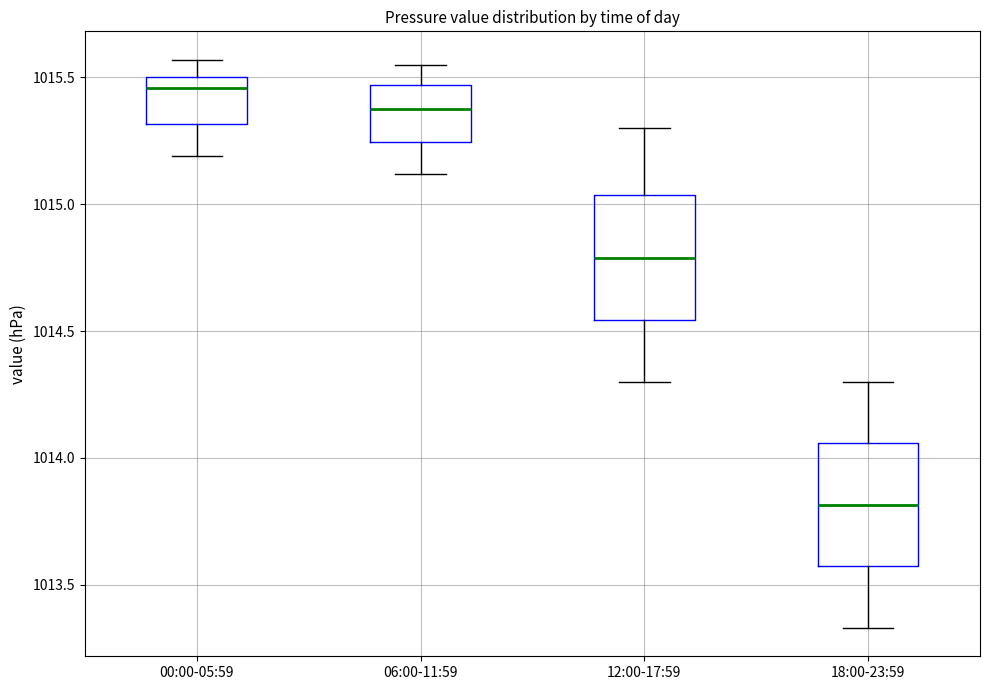

Reading left to right, read every box against the y-axis: the position of its median line, the range the box covers, and the ends of its whiskers. The values are not printed on the chart, so give them approximately, as read against the axis.

00:00-05:59: median 1015.45, box 1015.30 to 1015.50, whiskers 1015.20 to 1015.55
06:00-11:59: median 1015.40, box 1015.25 to 1015.45, whiskers 1015.10 to 1015.55
12:00-17:59: median 1014.80, box 1014.55 to 1015.05, whiskers 1014.30 to 1015.30
18:00-23:59: median 1013.80, box 1013.55 to 1014.05, whiskers 1013.35 to 1014.30